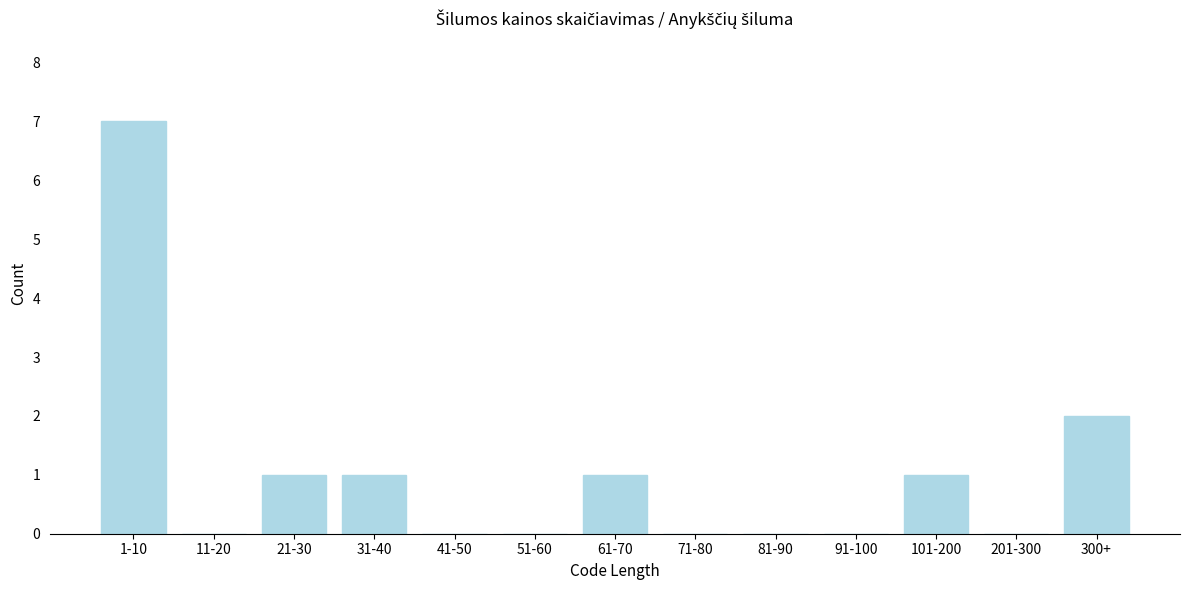

Reading right to left, list all the values displayed in this chart.

300+=2	201-300=0	101-200=1	91-100=0	81-90=0	71-80=0	61-70=1	51-60=0	41-50=0	31-40=1	21-30=1	11-20=0	1-10=7